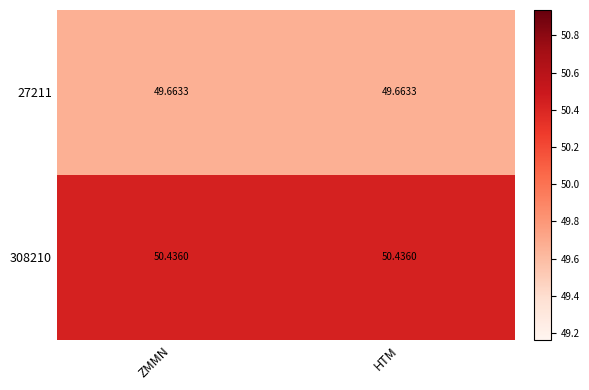

Is the value of 27211 at ZMMN greater than the value of 308210 at HTM?

No